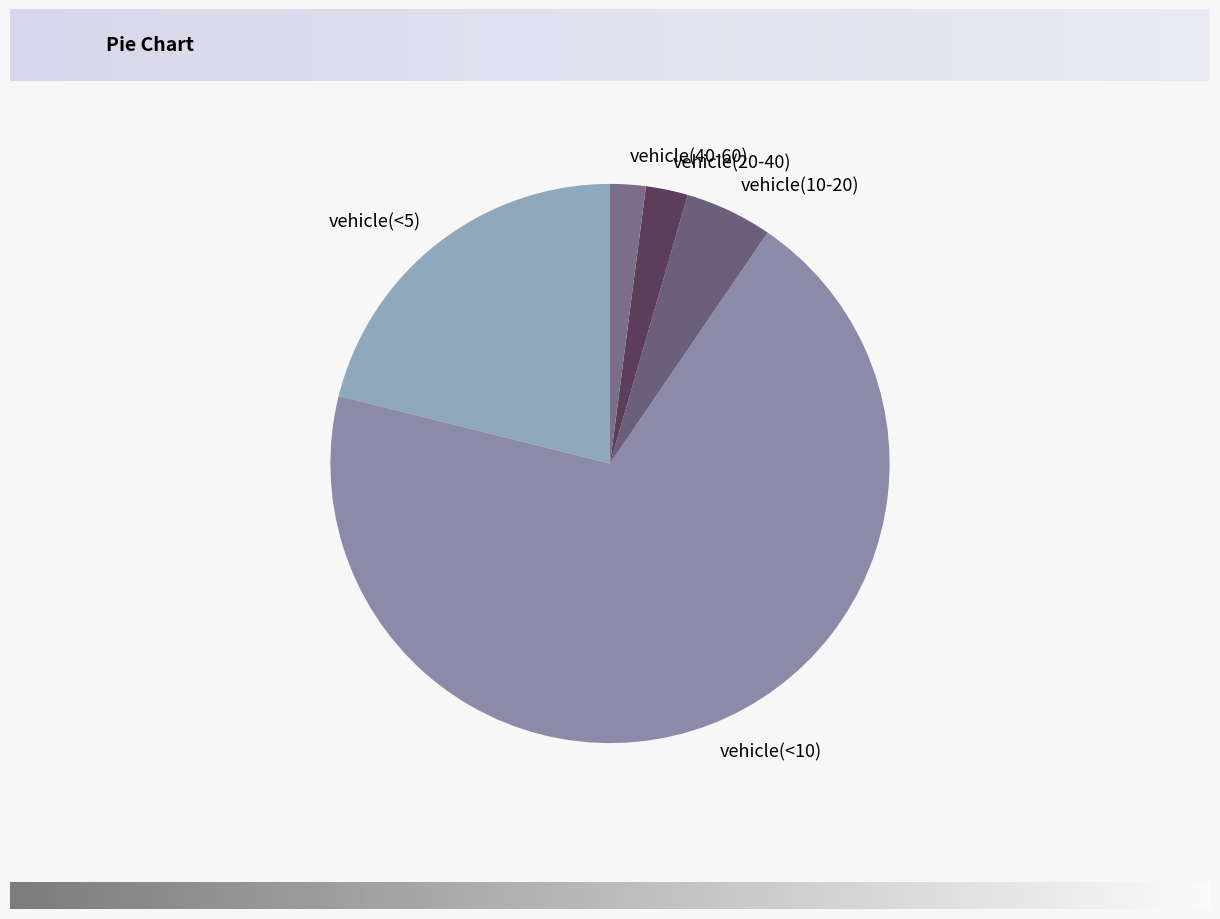

What is the ratio of the value at vehicle(20-40) to the value at vehicle(10-20)?

0.5